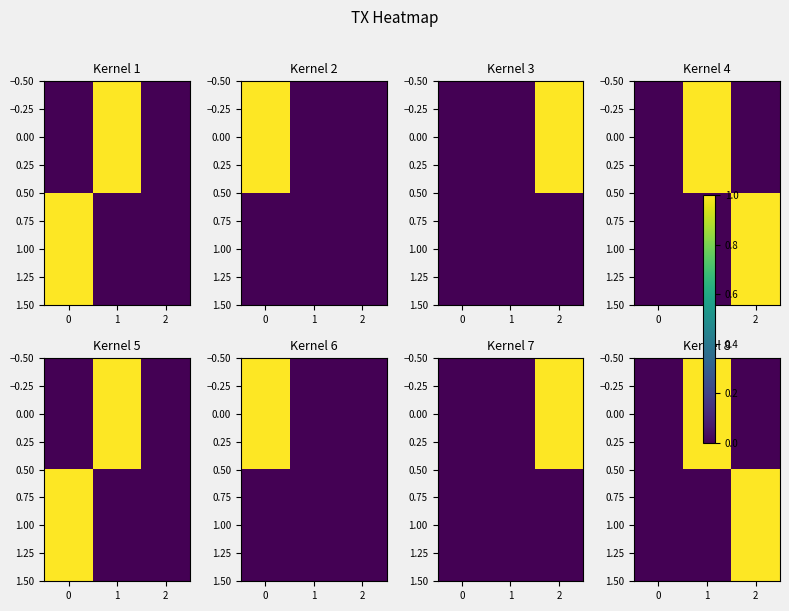

How many values in 1.00 are above zero?

1